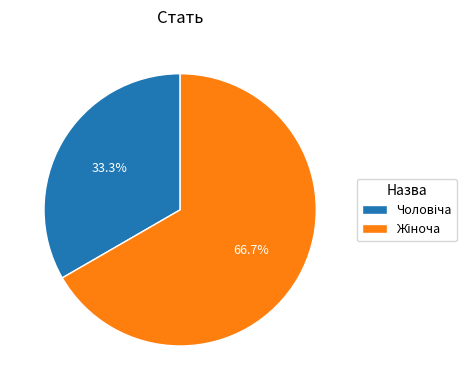

Is there a majority slice in this chart?

Yes